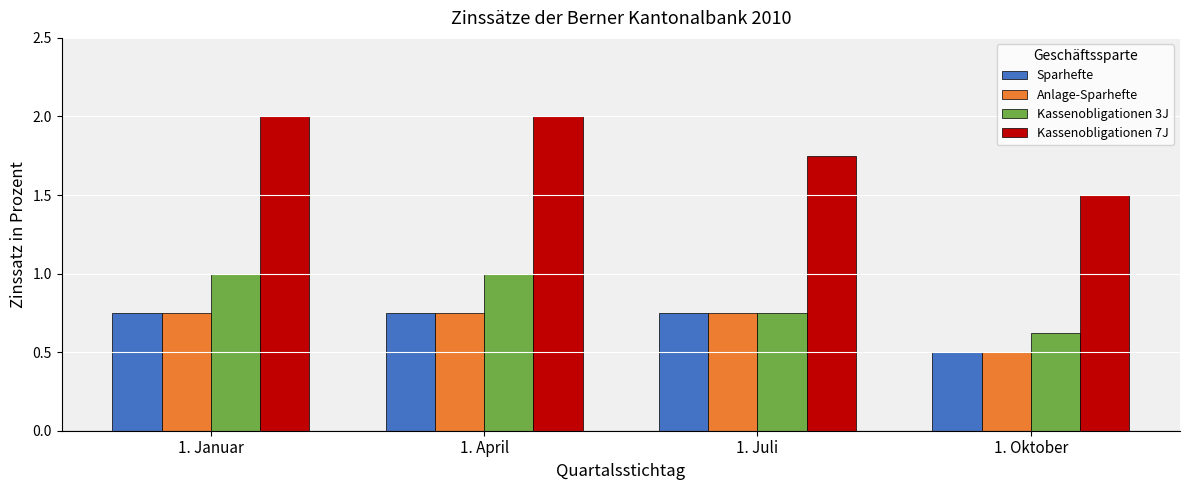

Is it true that Sparhefte equals 0.8 at 1. Oktober?

False